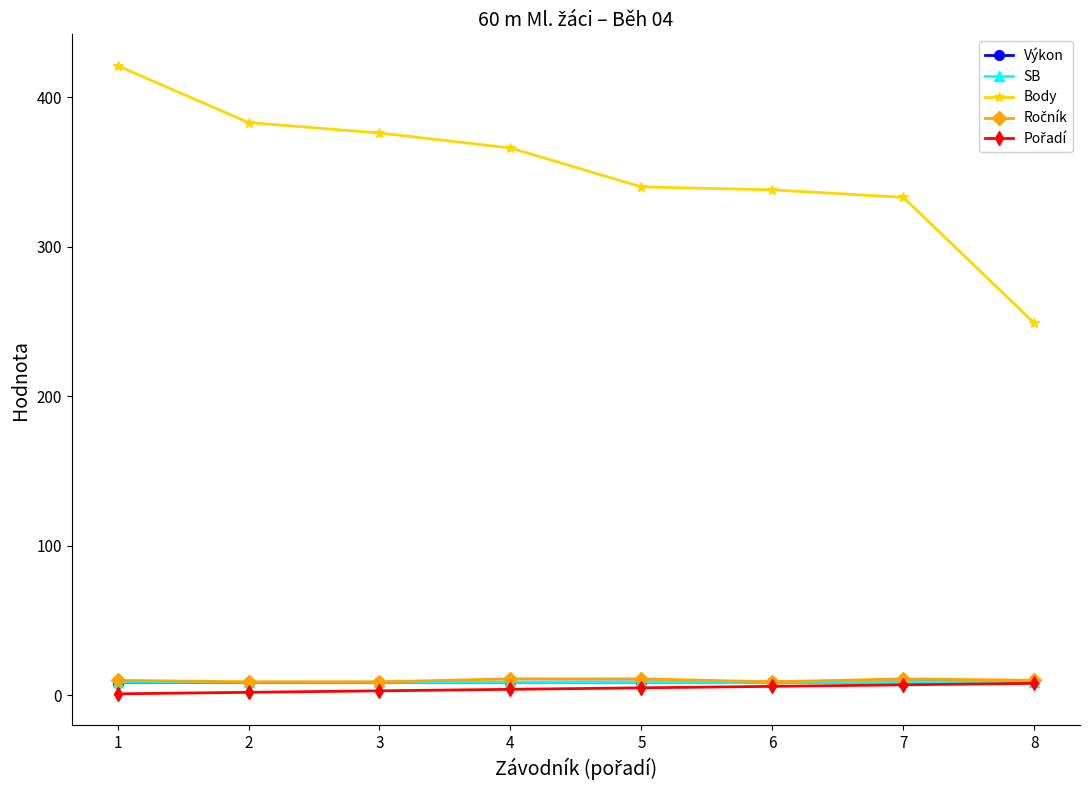

Which series has the largest total across all categories?

Body